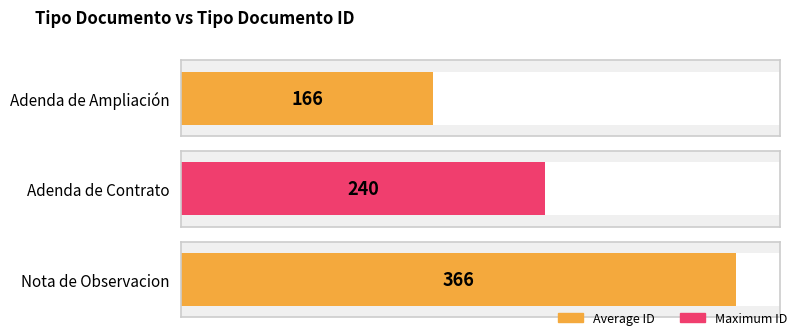

Are the bars horizontal?

Yes